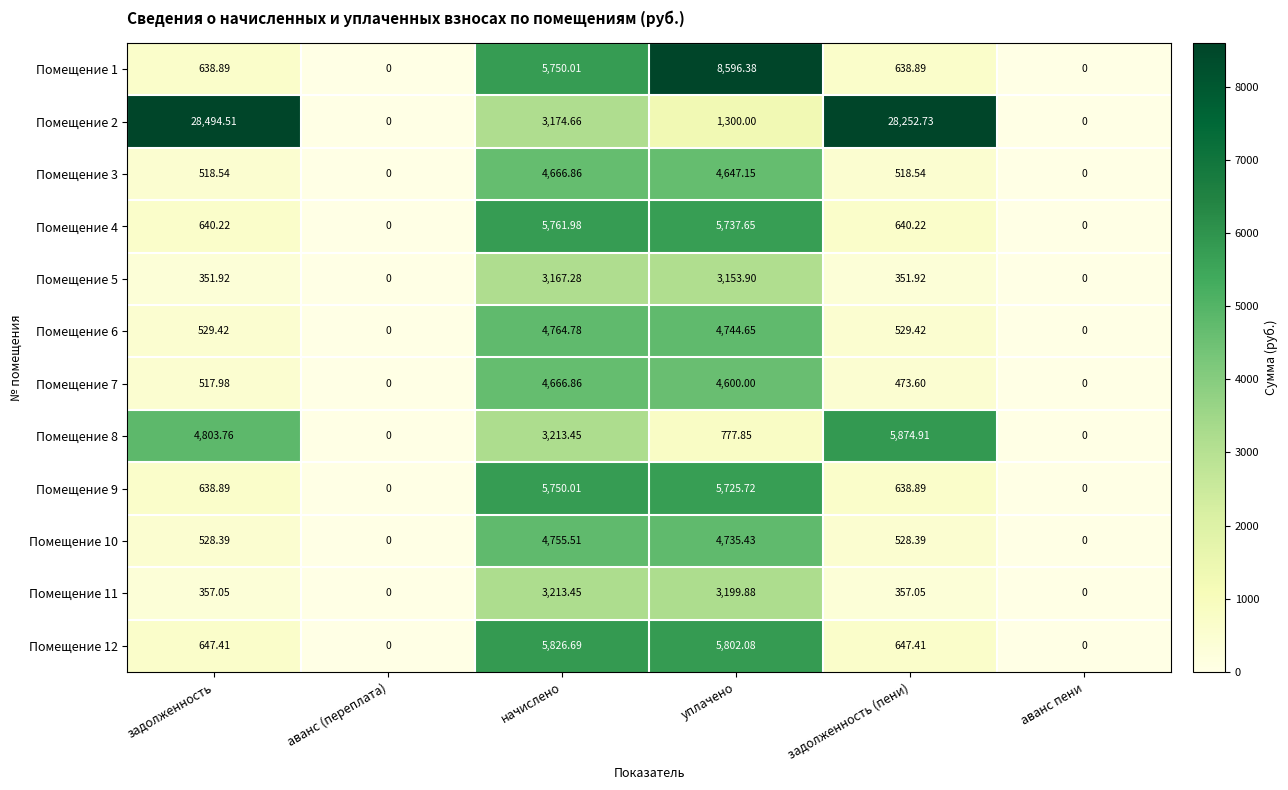

What is the total value across all series at задолженность (пени)?

39452.0